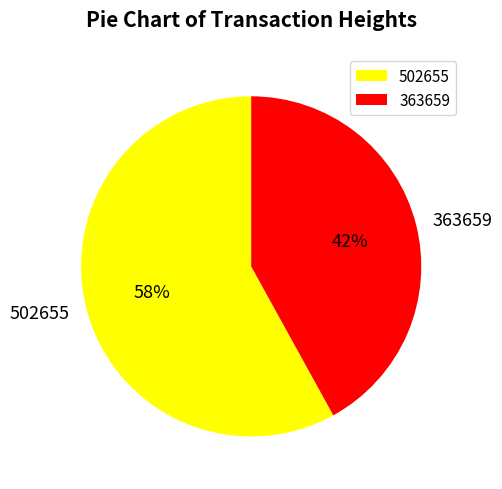

To the nearest percent, what percentage of the pie is 363659?

42%